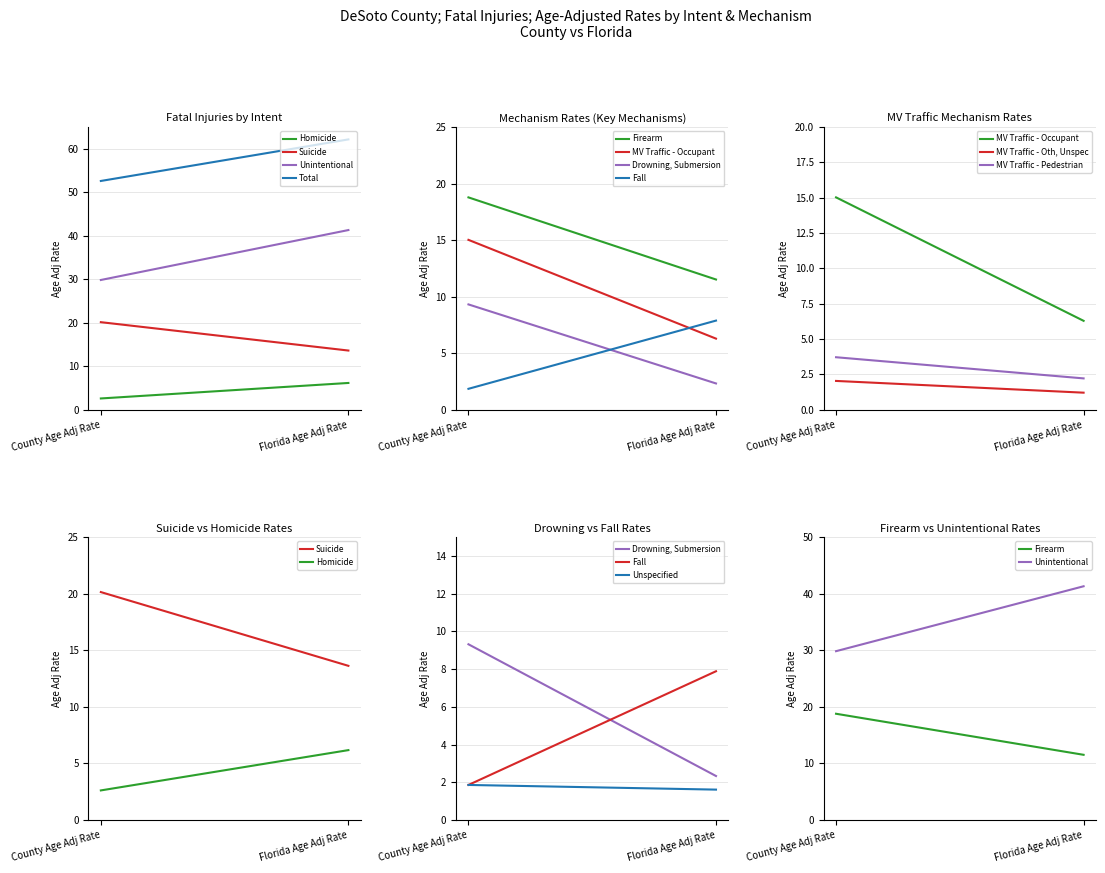

What is the total value across all series at 1?

123.2